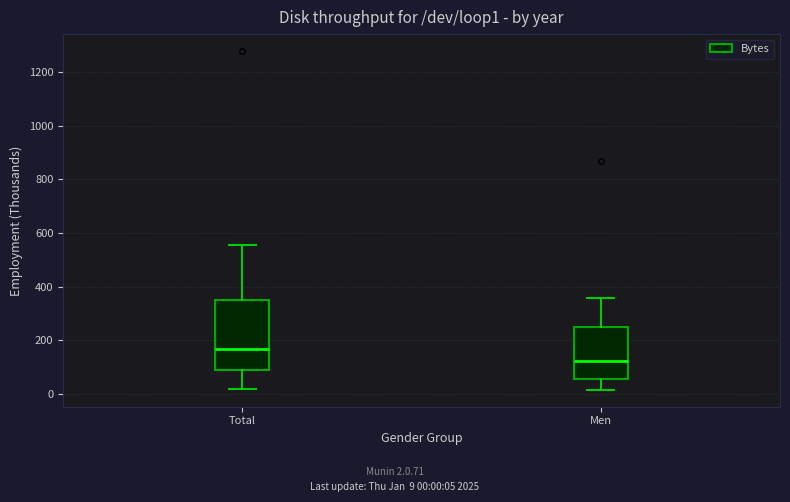

Reading left to right, transcribe this box plot: for each box, give where its median line is, the range the box spans, and where its two whiskers end, as read against the y-axis. The values are not printed on the chart, so give them approximately, as read against the axis.

Total: median 160, box 100 to 360, whiskers 20 to 560
Men: median 120, box 60 to 260, whiskers 20 to 360